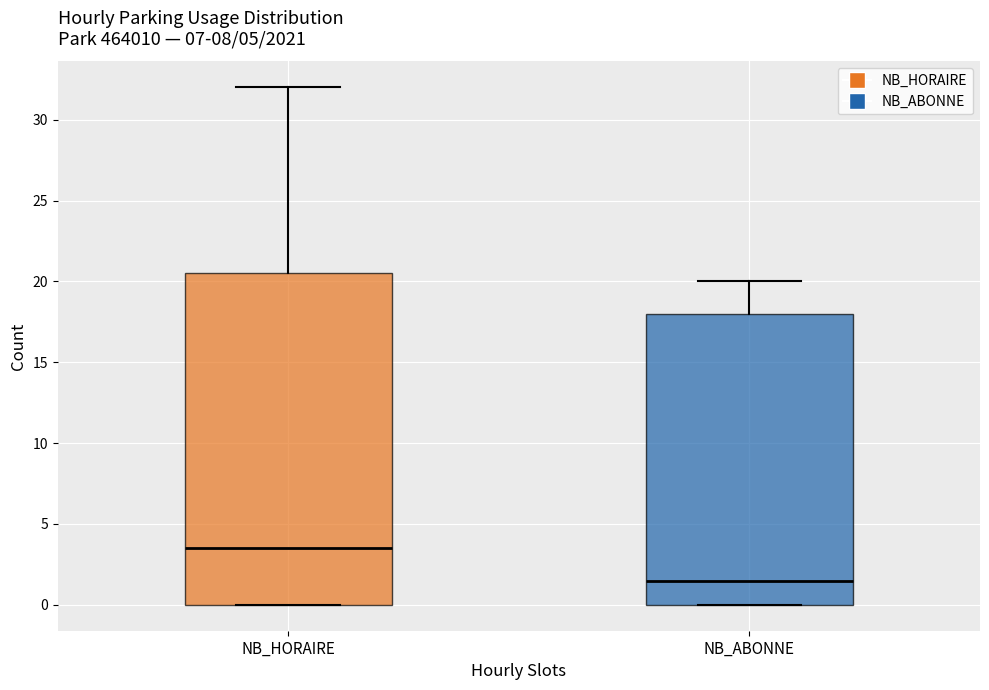

Reading left to right, transcribe this box plot: for each box, give where its median line is, the range the box spans, and where its two whiskers end, as read against the y-axis. The values are not printed on the chart, so give them approximately, as read against the axis.

NB_HORAIRE: median 3.5, box 0.0 to 20.5, whiskers 0.0 to 32.0
NB_ABONNE: median 1.5, box 0.0 to 18.0, whiskers 0.0 to 20.0